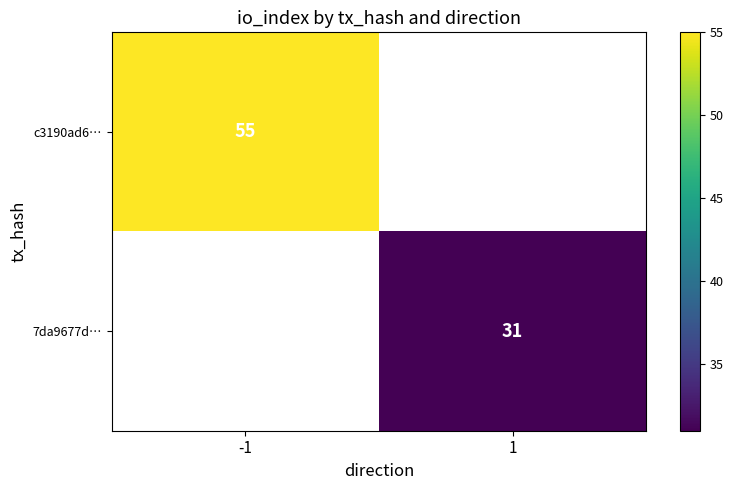

Is the value of c3190ad6… at -1 greater than the value of 7da9677d… at 1?

Yes